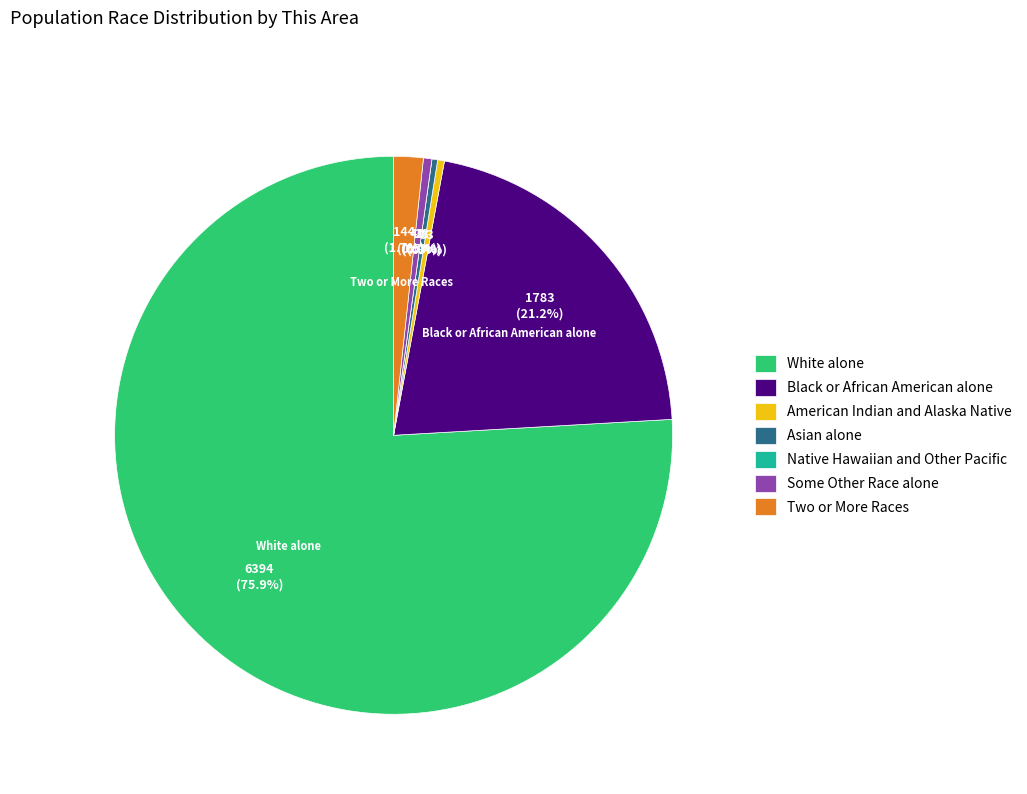

Combined, do Black or African American alone and Native Hawaiian and Other Pacific account for over 50%?

No